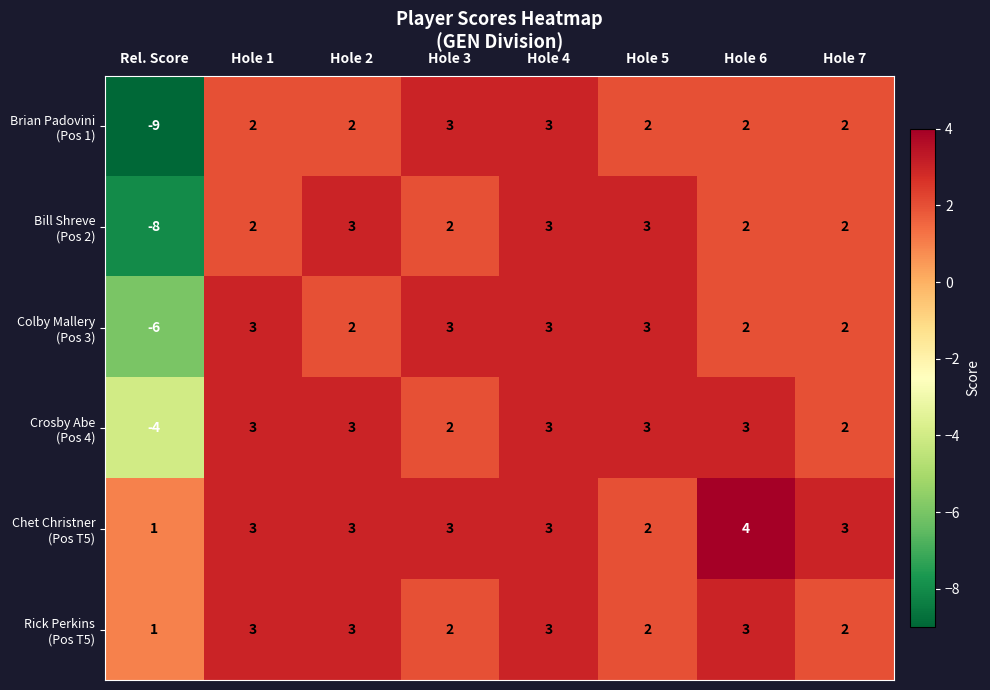

What is the total value across all series at Hole 6?

16